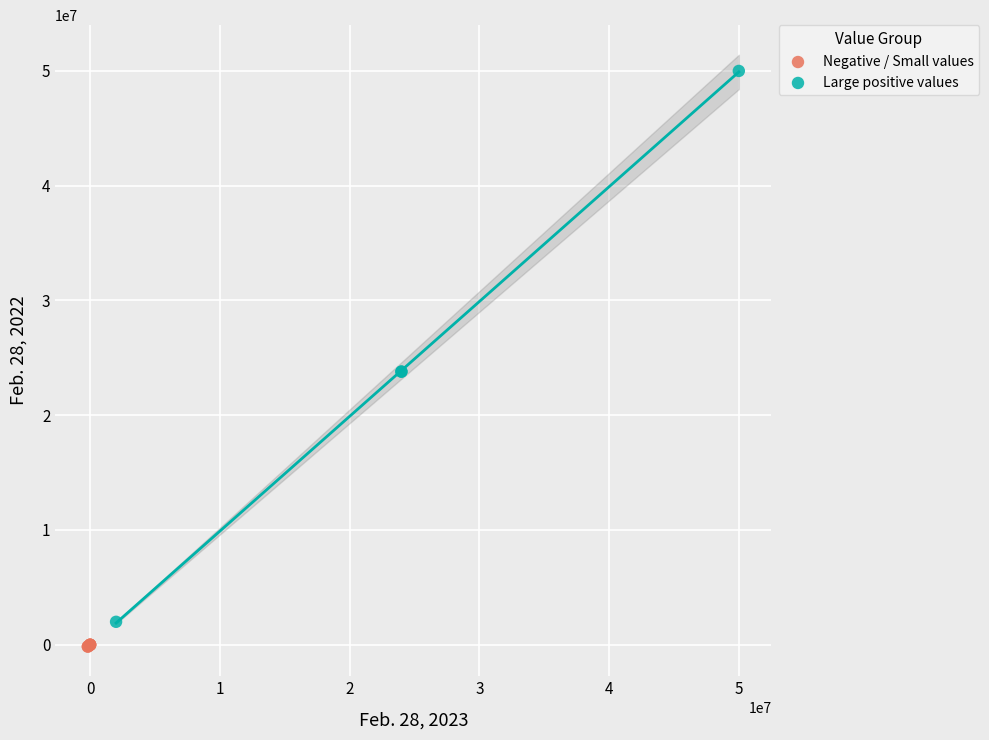

Which series reaches the maximum Y coordinate?

Large positive values